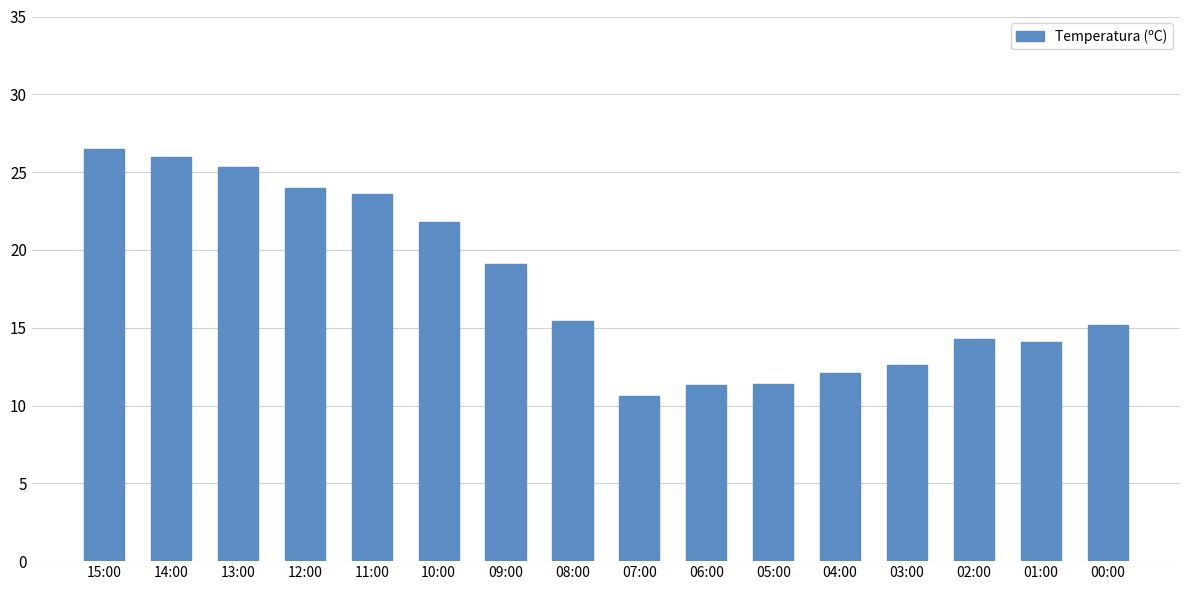

Are the bars grouped side by side (vs. stacked)?

No